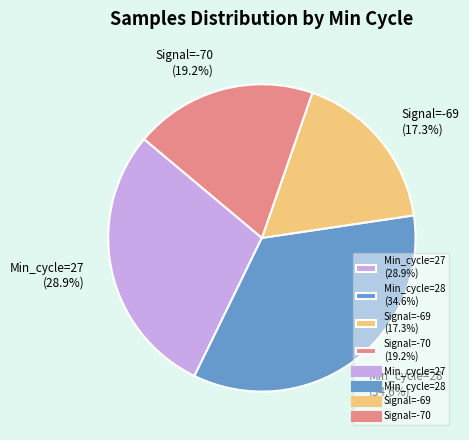

Is there any slice that represents more than half of the pie?

No